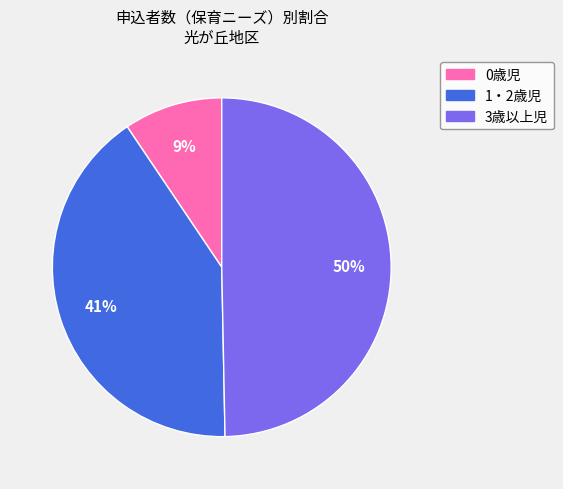

Which has a higher value, 1・2歳児 or 0歳児?

1・2歳児